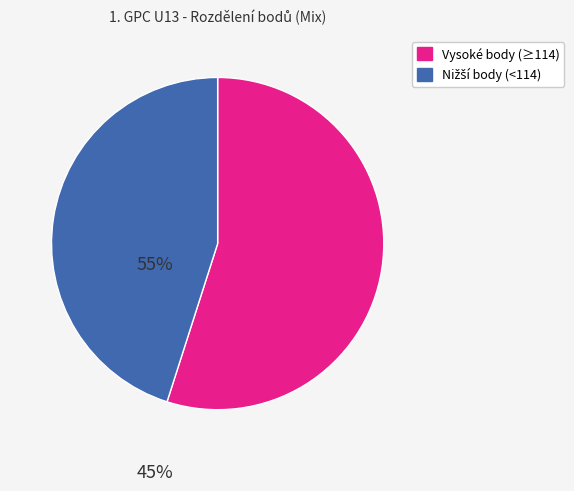

Is there any slice that represents more than half of the pie?

Yes